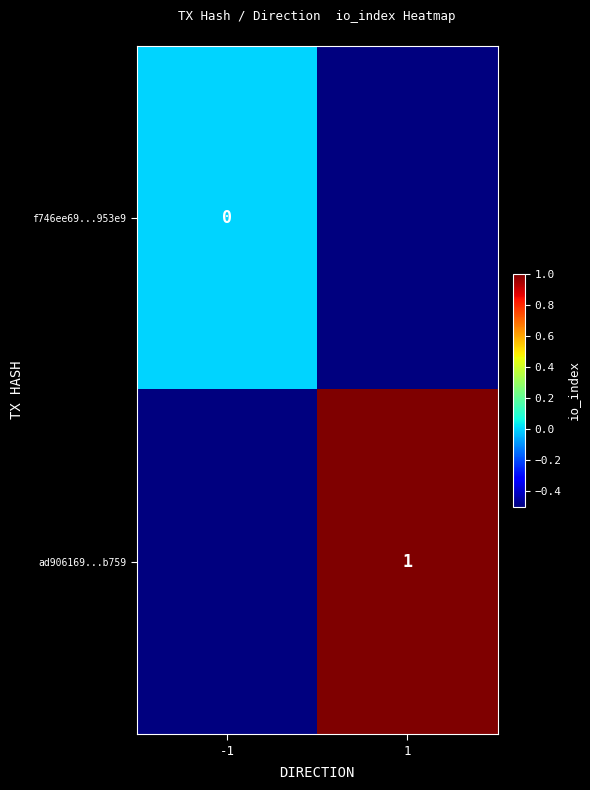

The ad906169...b759 series shows 1.0 at 1. True or false?

True